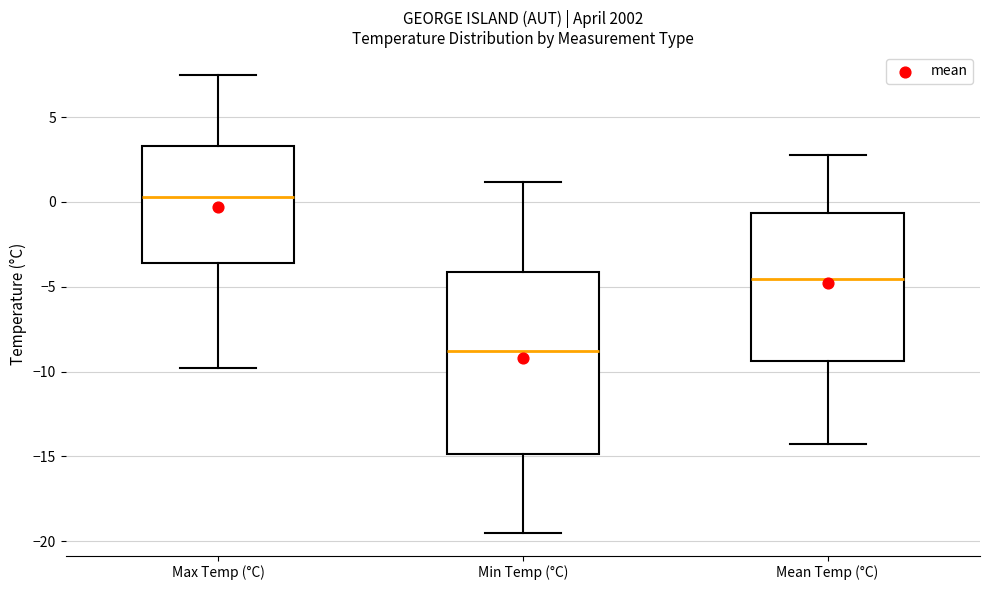

Reading left to right, transcribe this box plot: for each box, give where its median line is, the range the box spans, and where its two whiskers end, as read against the y-axis. The values are not printed on the chart, so give them approximately, as read against the axis.

Max Temp (°C): median 0.5, box -3.5 to 3.5, whiskers -10.0 to 7.5
Min Temp (°C): median -9.0, box -15.0 to -4.0, whiskers -19.5 to 1.0
Mean Temp (°C): median -4.5, box -9.5 to -0.5, whiskers -14.5 to 3.0